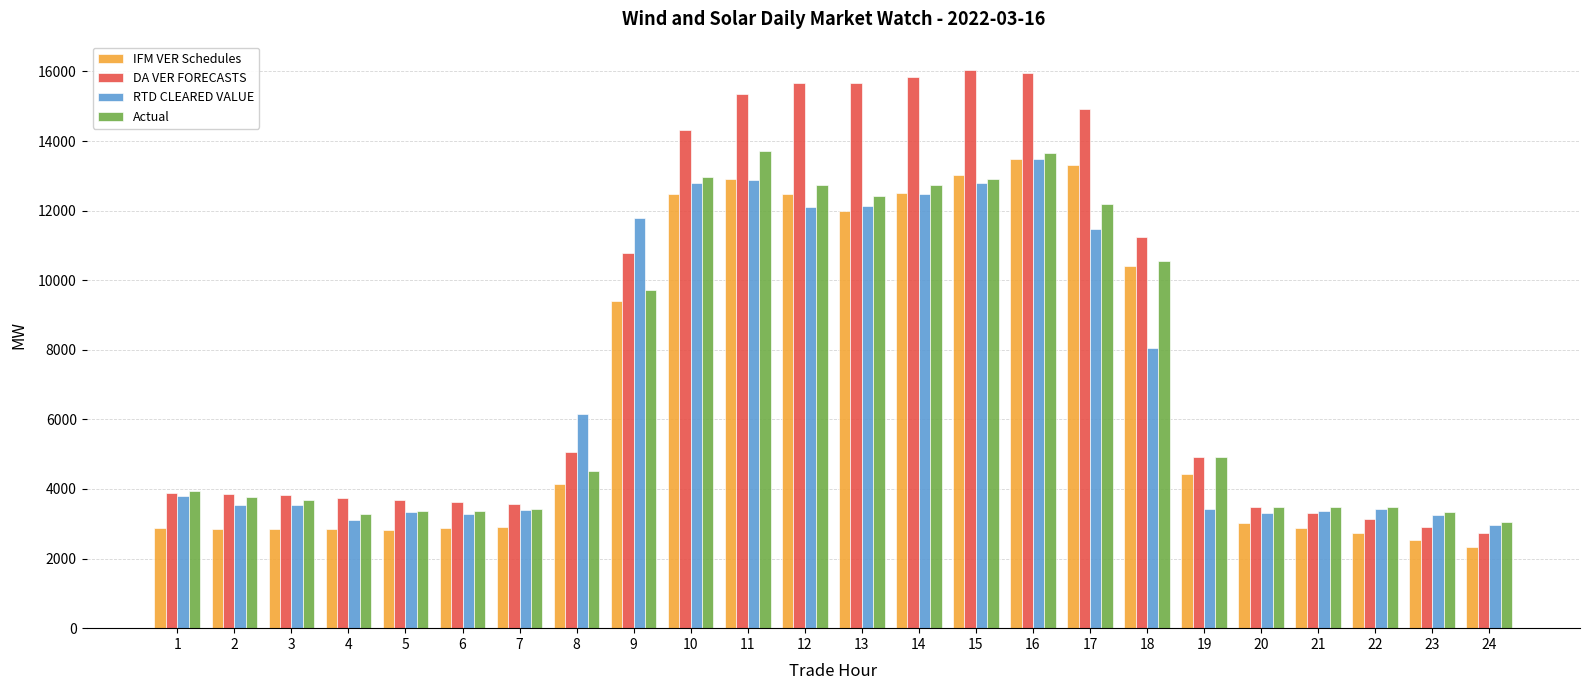

What is the highest value of the Actual series?

13717.0